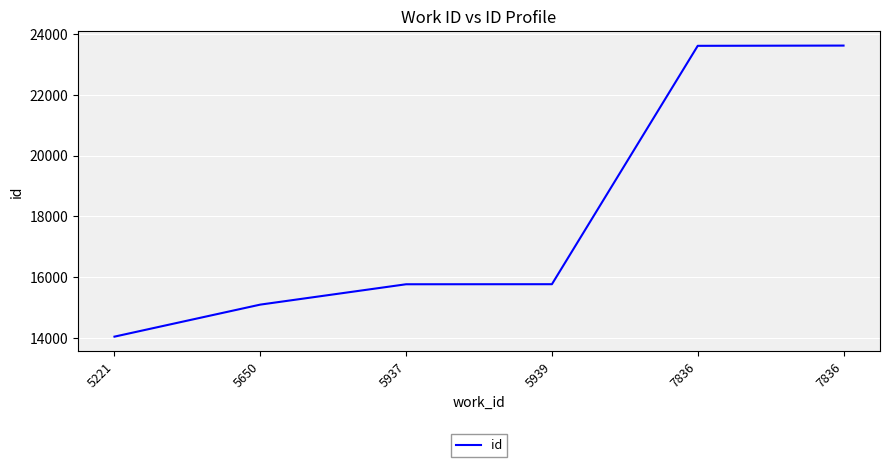

How many series are shown in this chart?

1